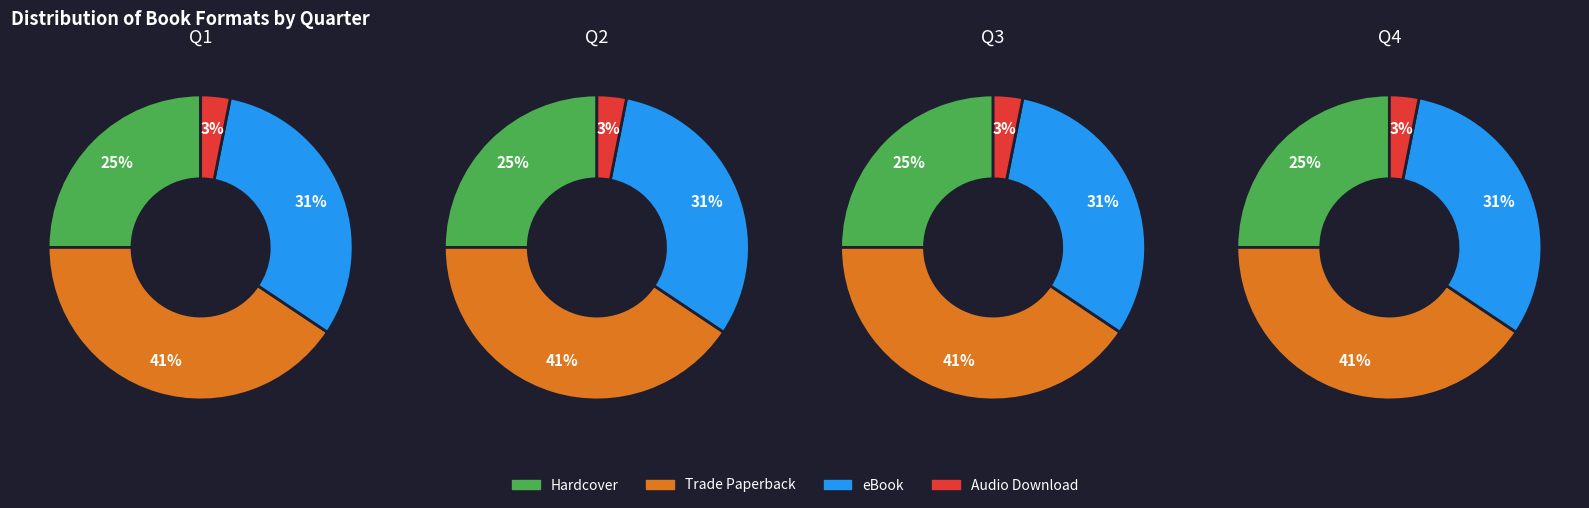

To the nearest percent, what portion does 0 represent?

25%